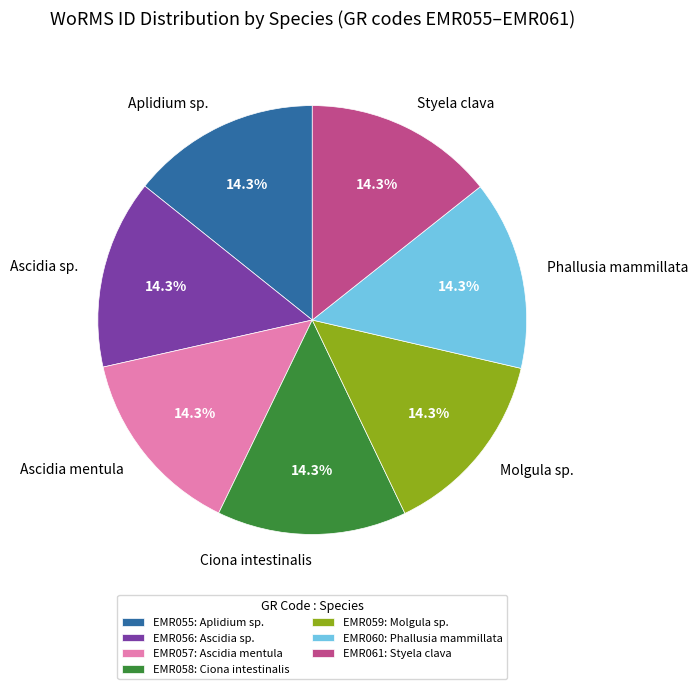

Is there any slice that represents more than half of the pie?

No